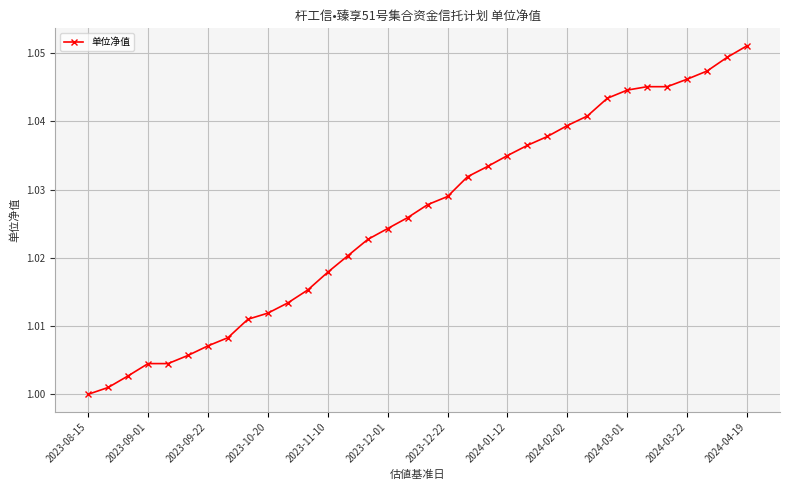

Count the number of values greater than 1.

33